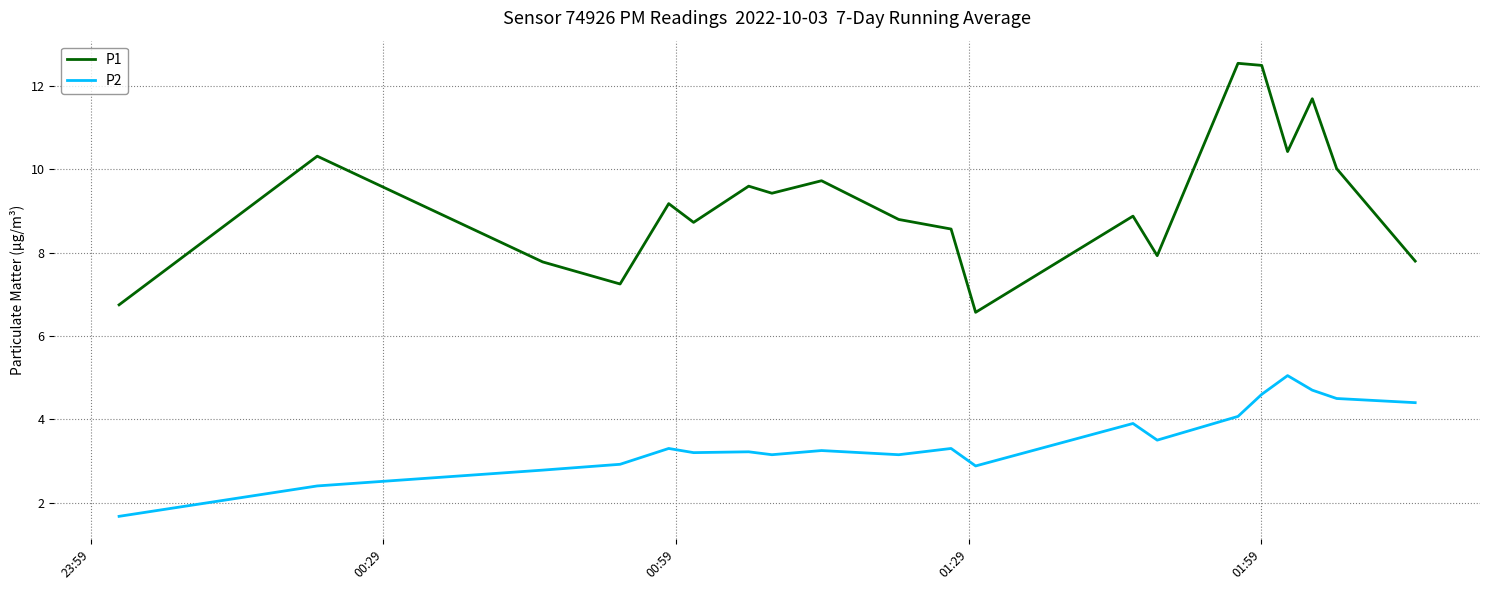

Which series has the largest range (max minus min)?

P1